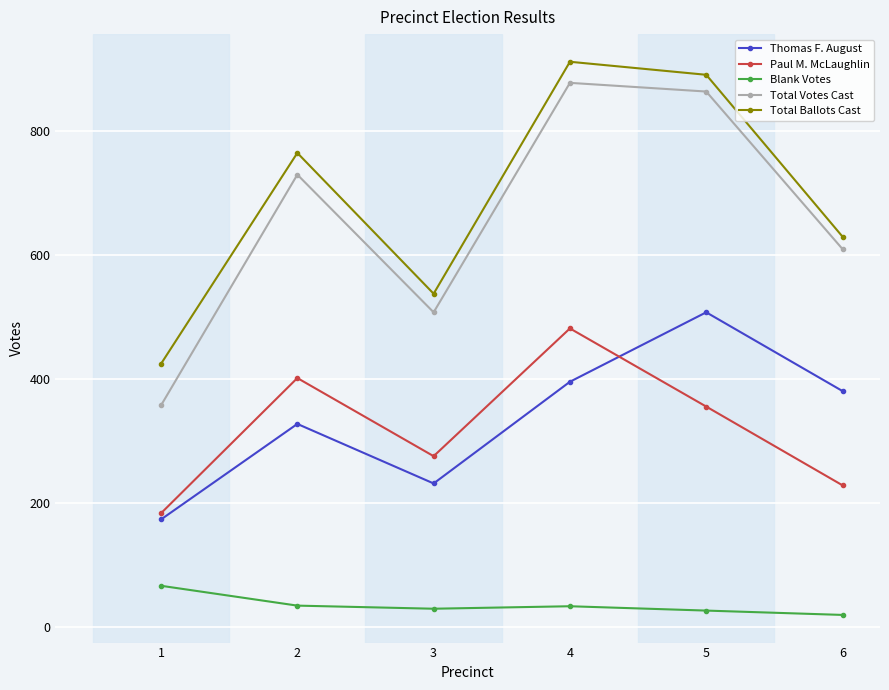

The value of Thomas F. August at 6 is 381. True or false?

True